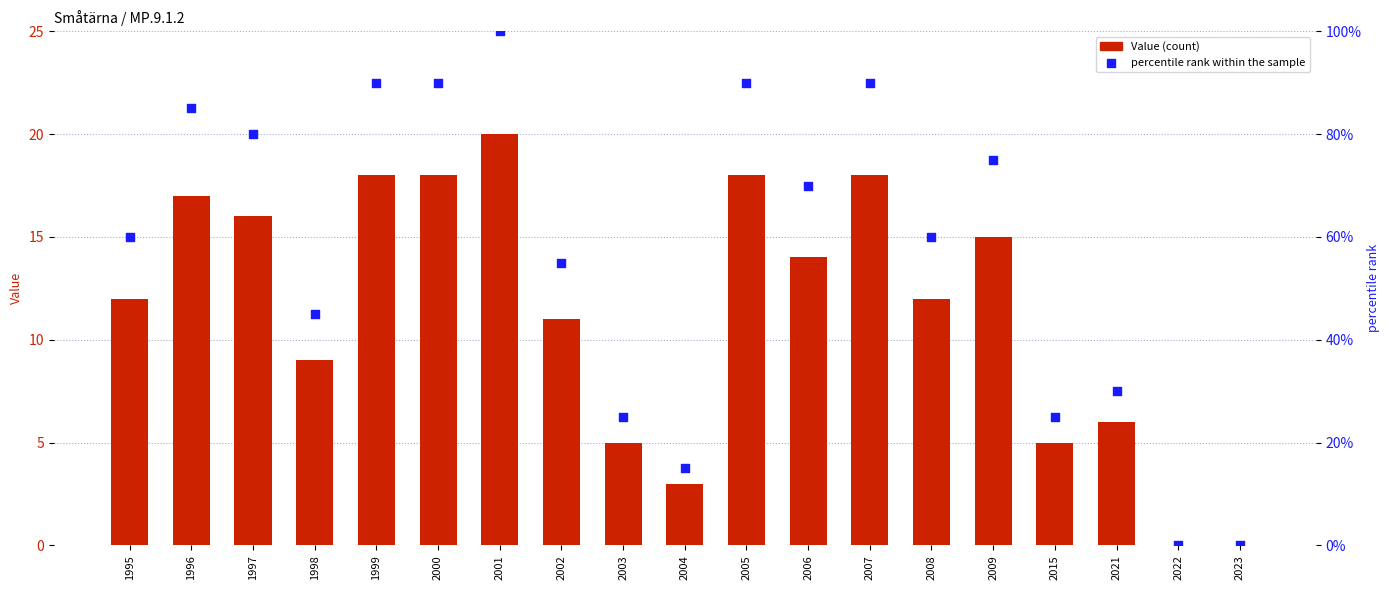

At which category is the sum across all series the highest?

2001